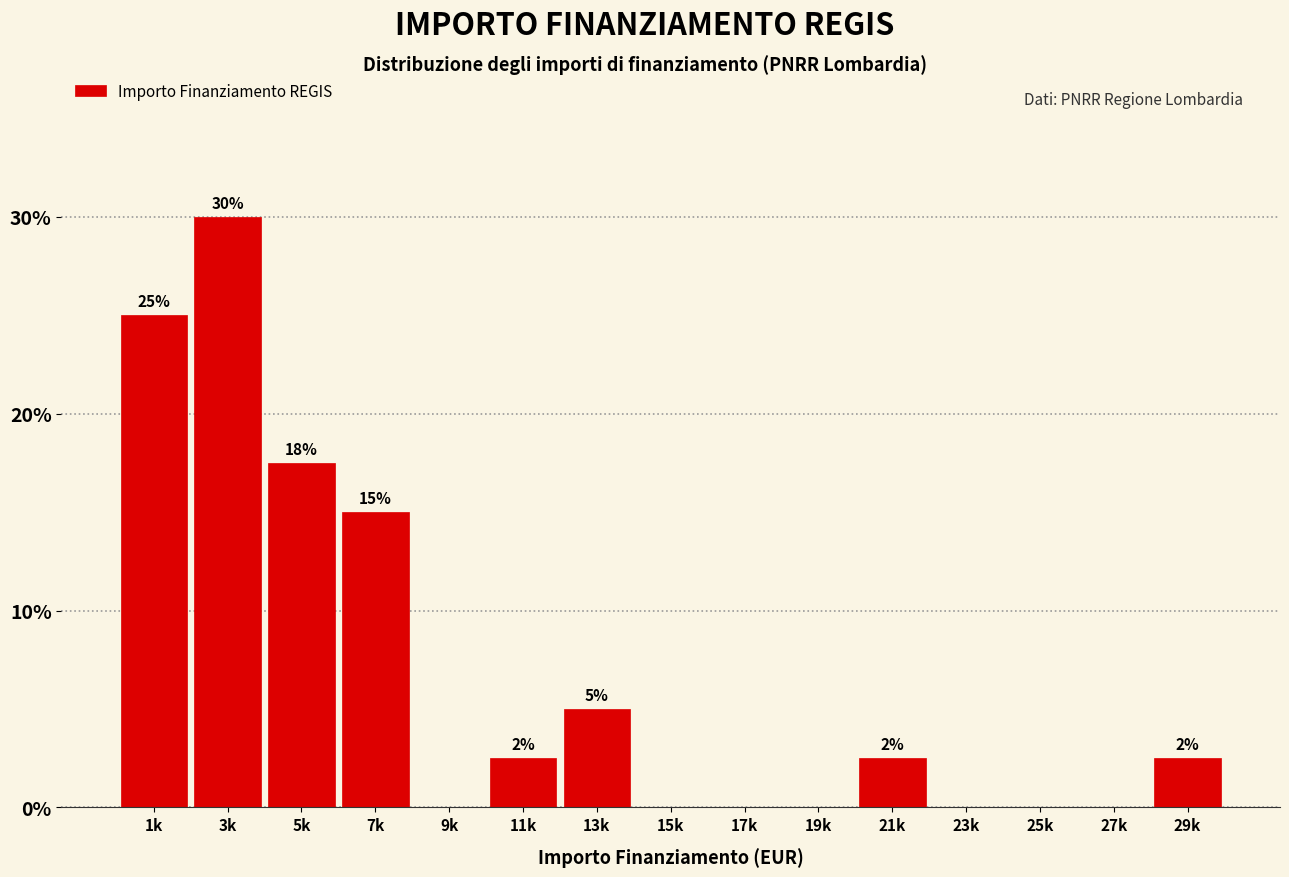

At which label does the data first exceed 2?

1k